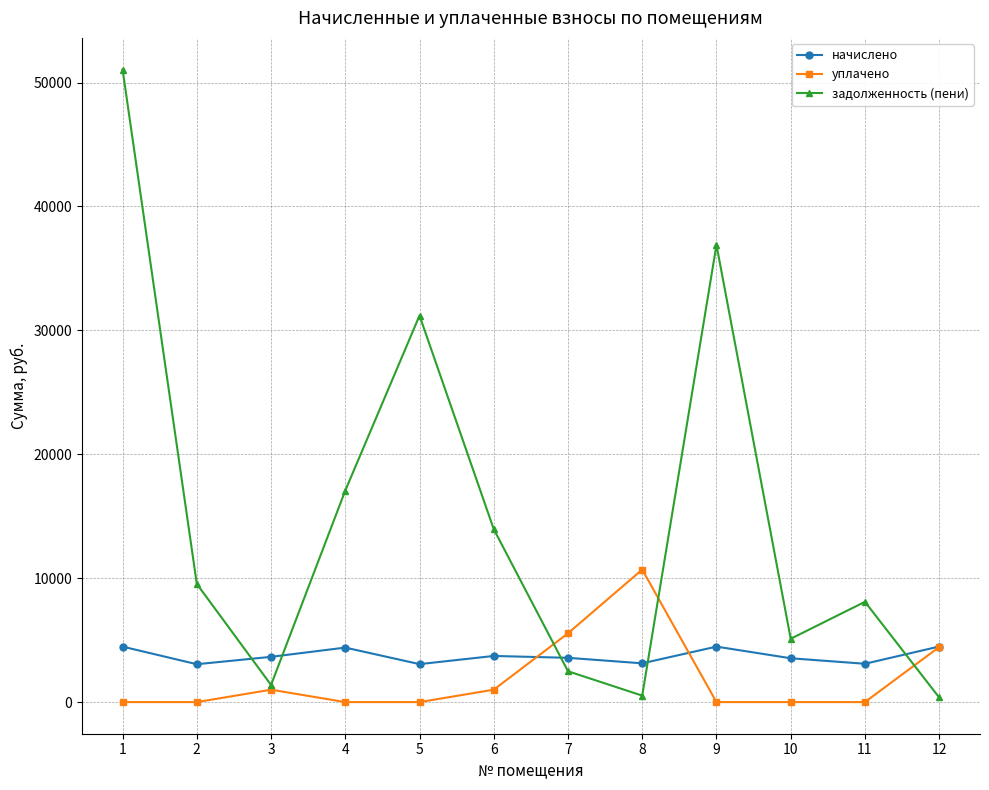

Is the value of задолженность (пени) at 1 greater than the value of начислено at 3?

Yes